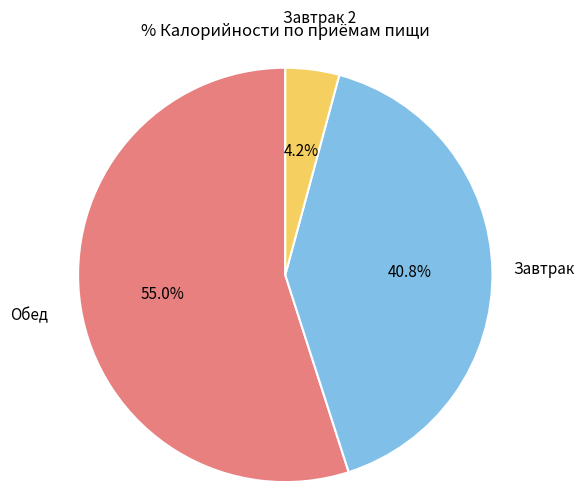

Does any single category account for the majority?

Yes